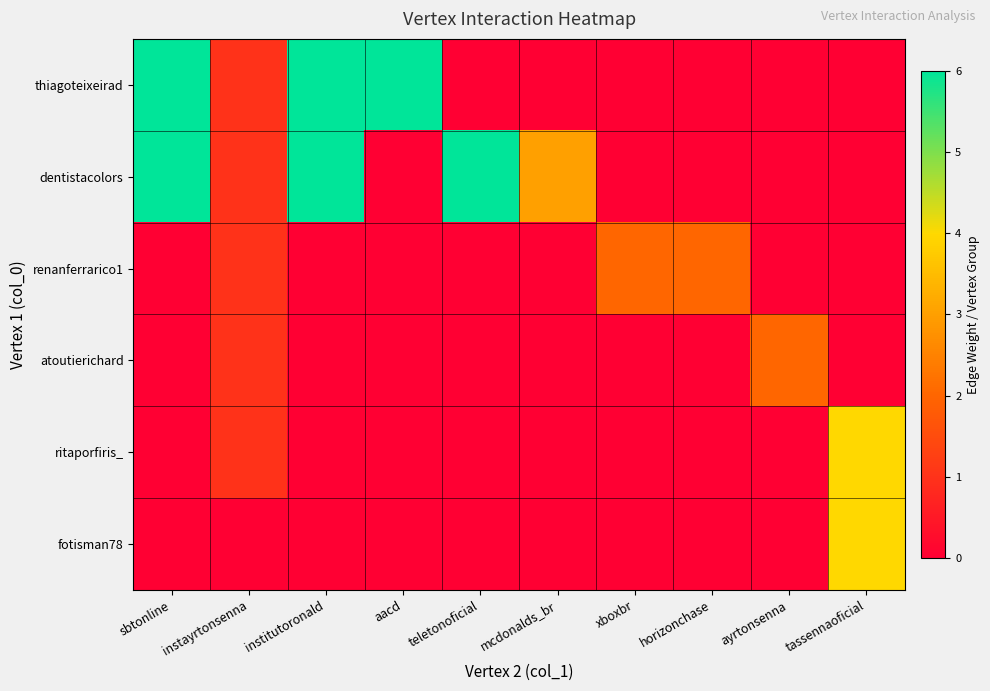

Between xboxbr and sbtonline, which is larger?

sbtonline